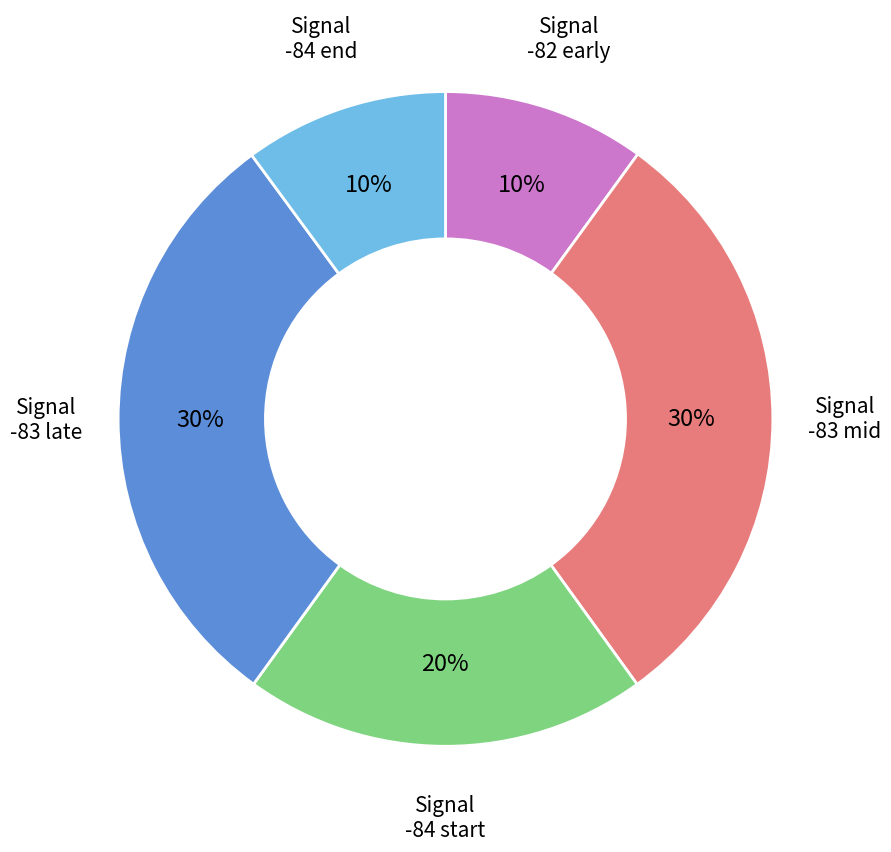

Is there any slice that represents more than half of the pie?

No